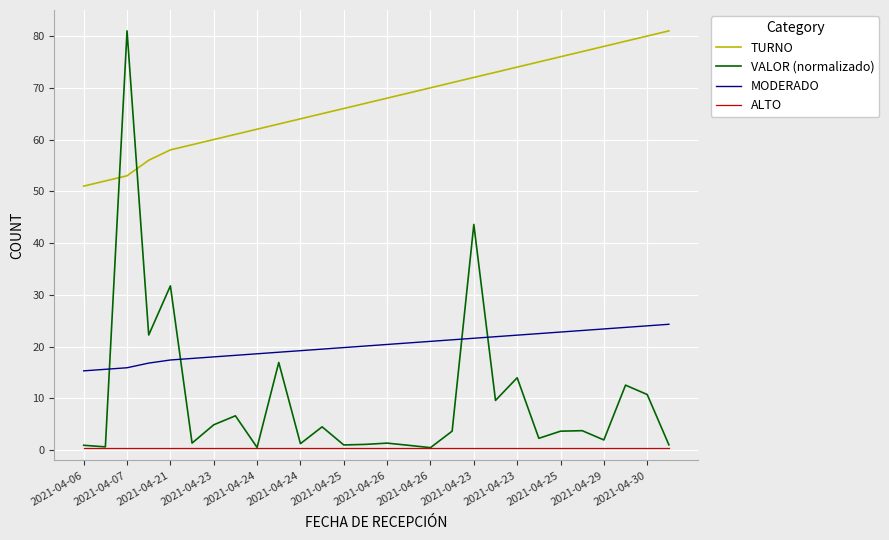

Which series has the largest total across all categories?

TURNO